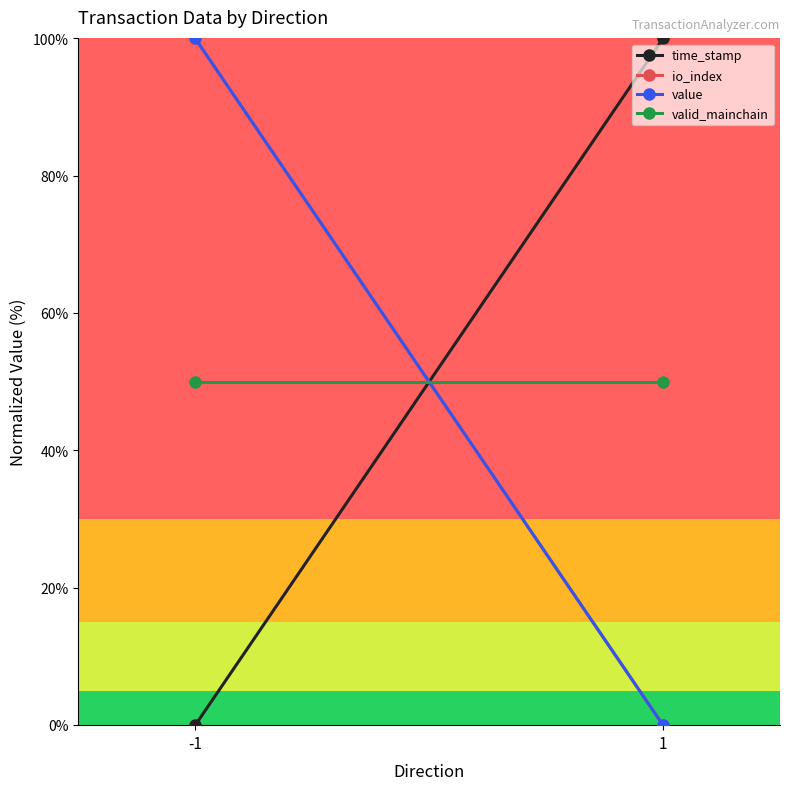

What is the total value across all series at -1?

250